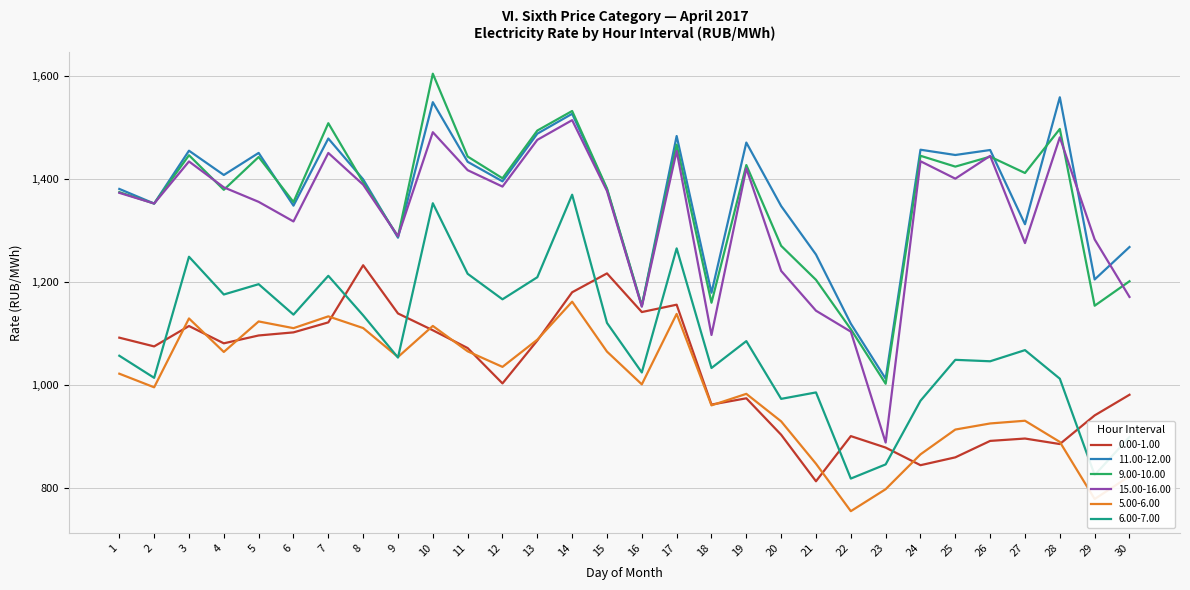

The value of 5.00-6.00 at 17 is 1137.3. True or false?

True